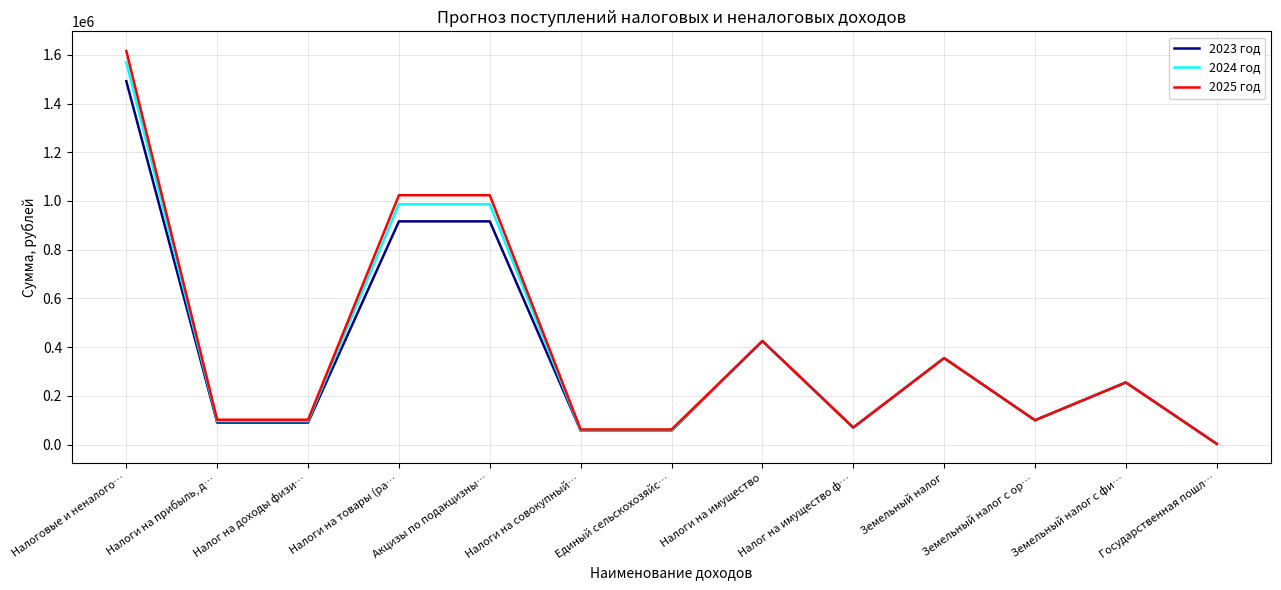

What is the total value across all series at Налоги на имущество?

1275000